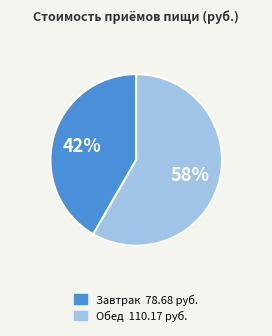

How many slices are in this pie chart?

2